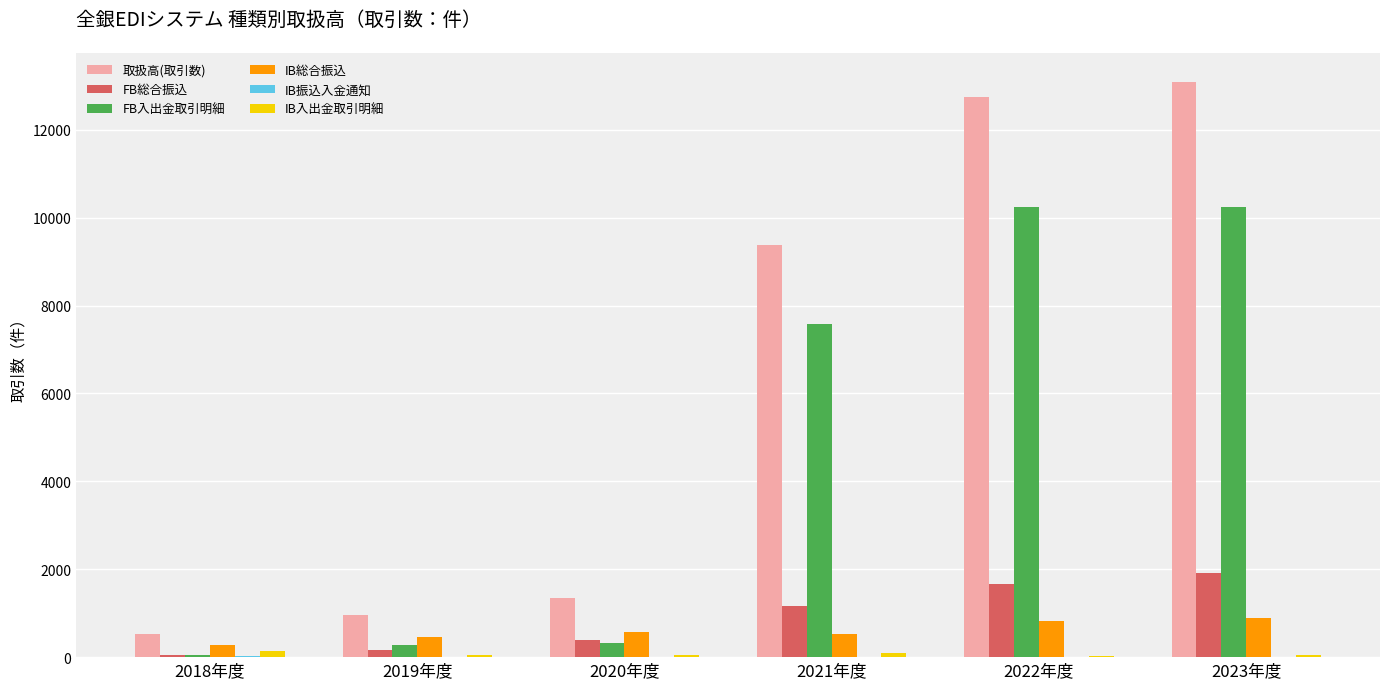

Where is 取扱高(取引数) nearest to the value 6812?

2021年度